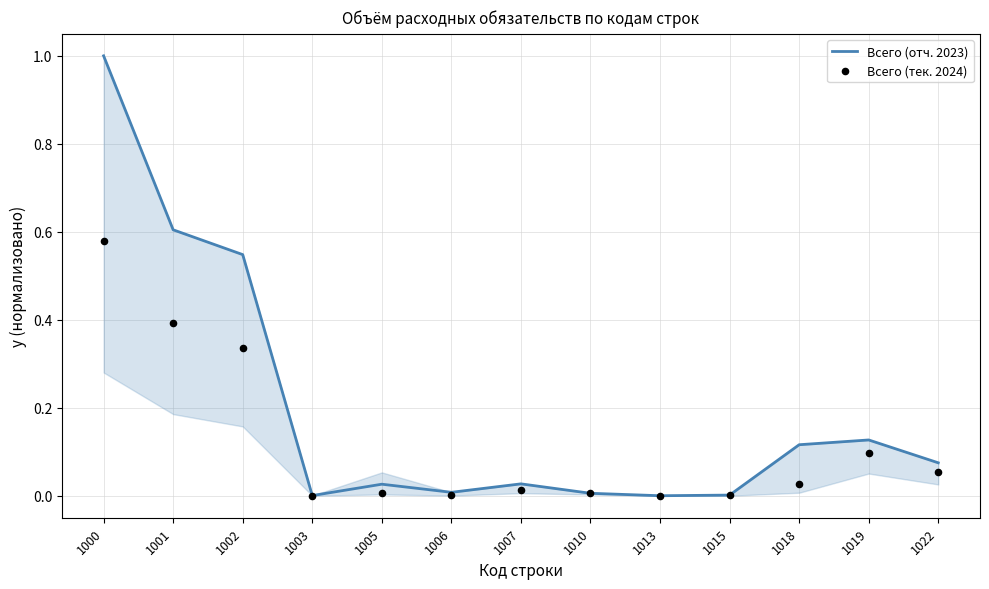

At which category is the sum across all series the highest?

1000